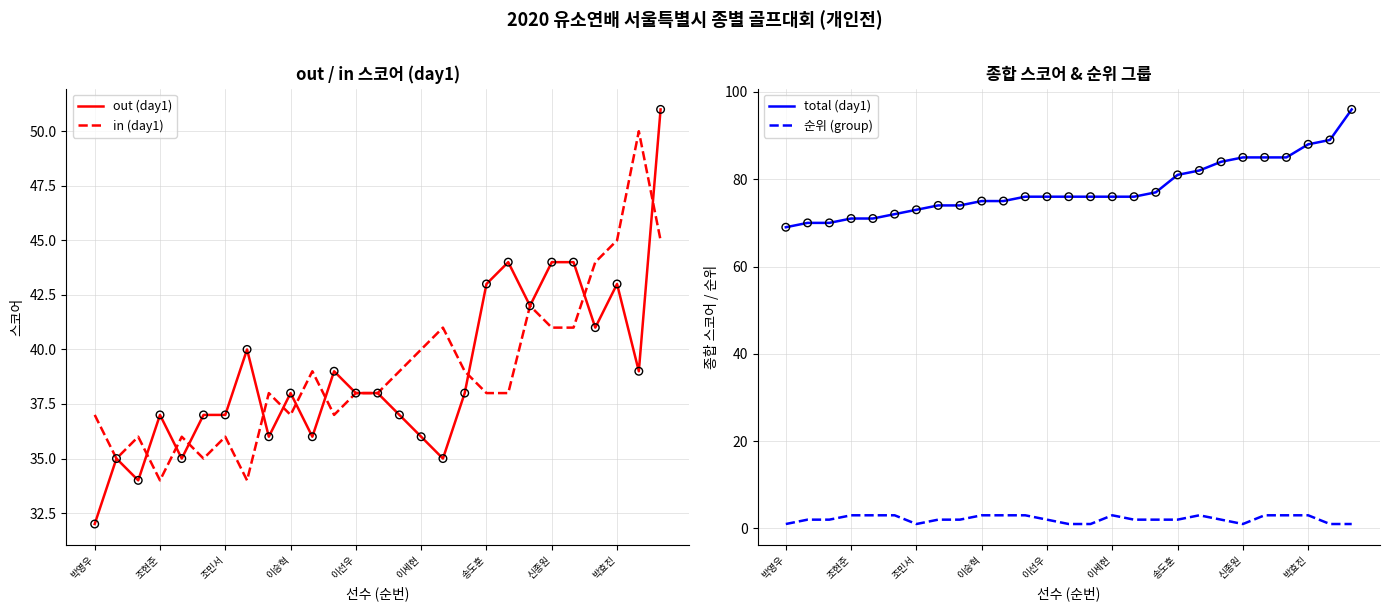

What is the total value across all series at 20?

170